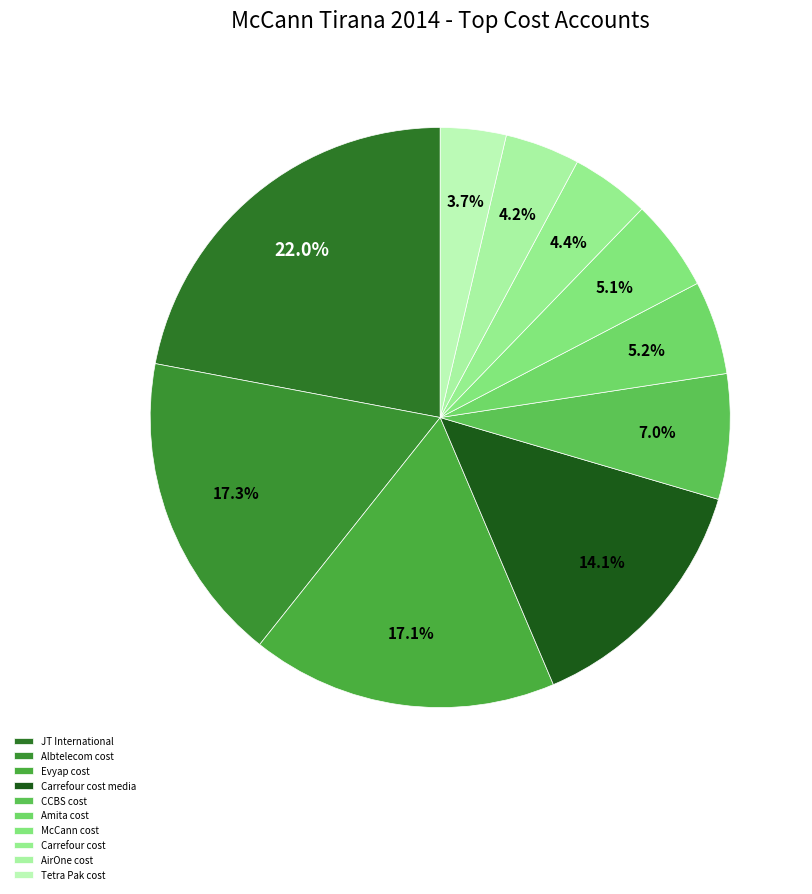

Is CCBS cost the majority of the pie?

No